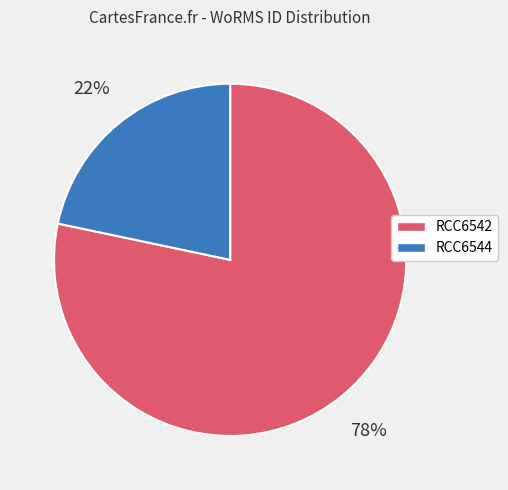

Which has a higher value, RCC6544 or RCC6542?

RCC6542